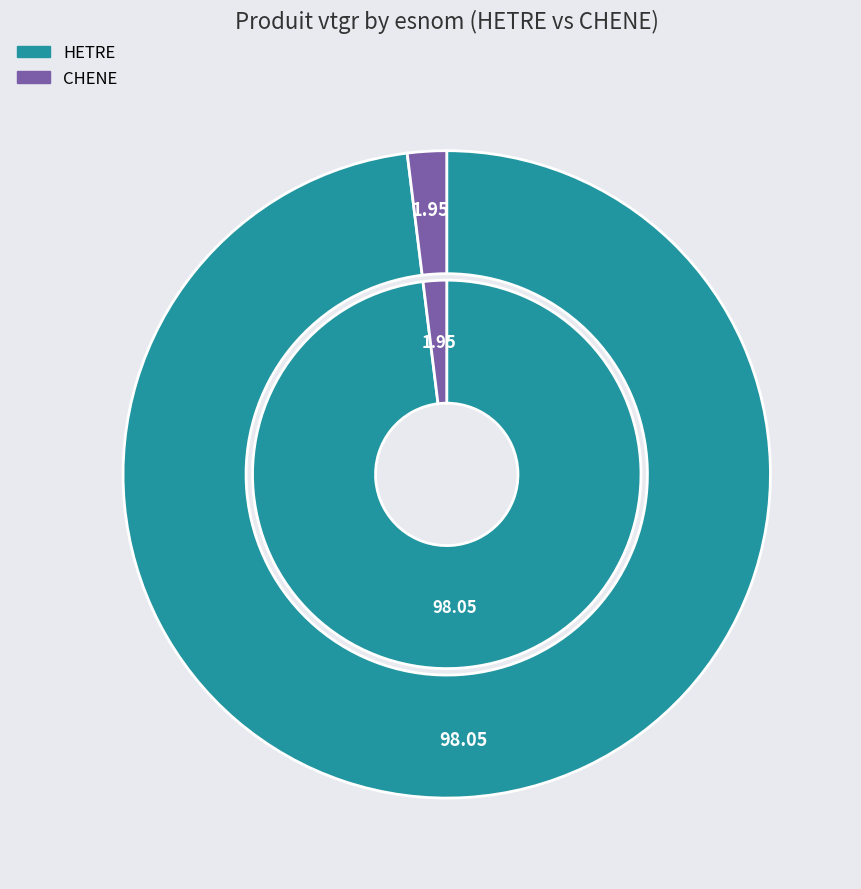

Combined, do HETRE and 3 account for over 50%?

Yes